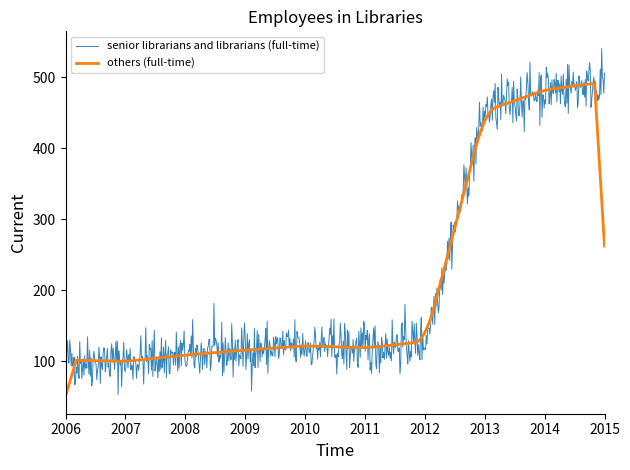

What is the smallest value displayed?

50.9